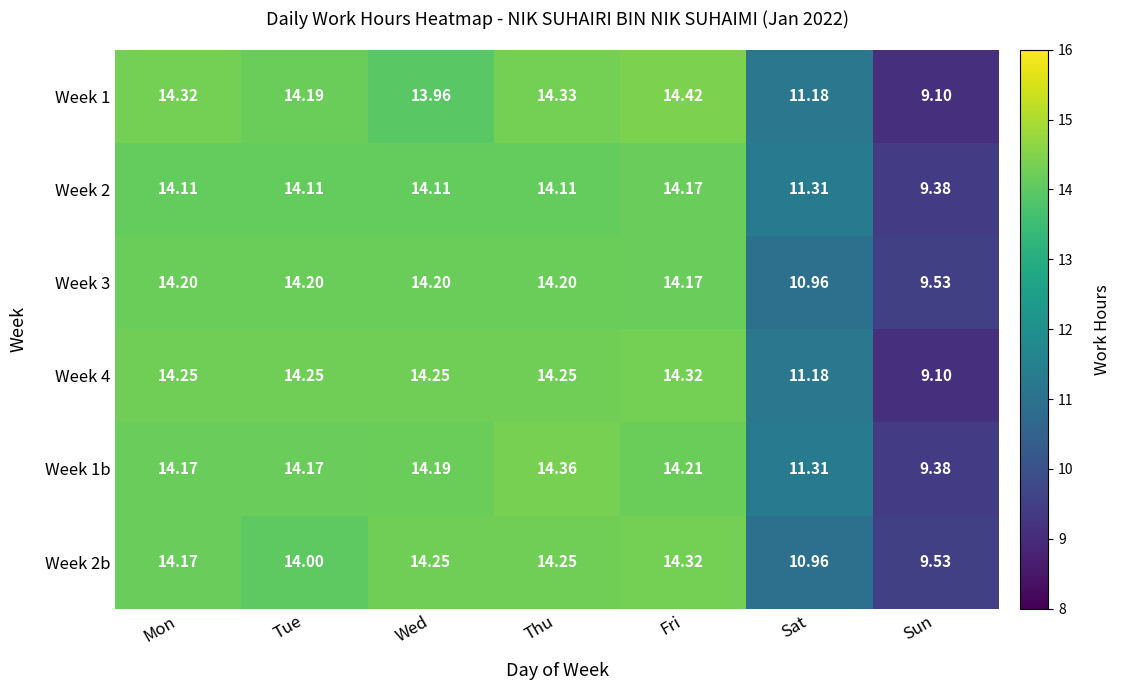

At which category does the chart reach its peak across all series?

Fri